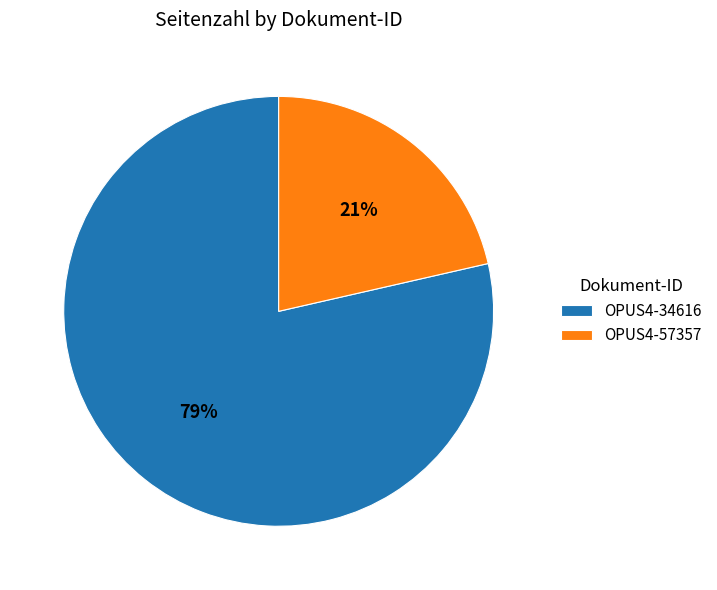

How many segments does this pie chart have?

2